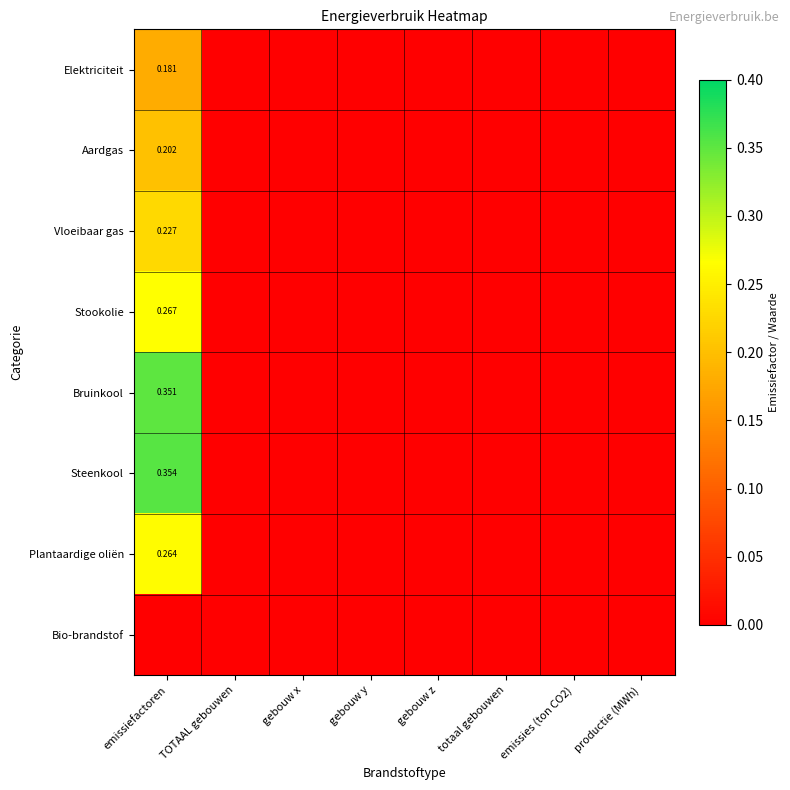

What is the sum of the Plantaardige oliën values at emissiefactoren and gebouw y?

0.3